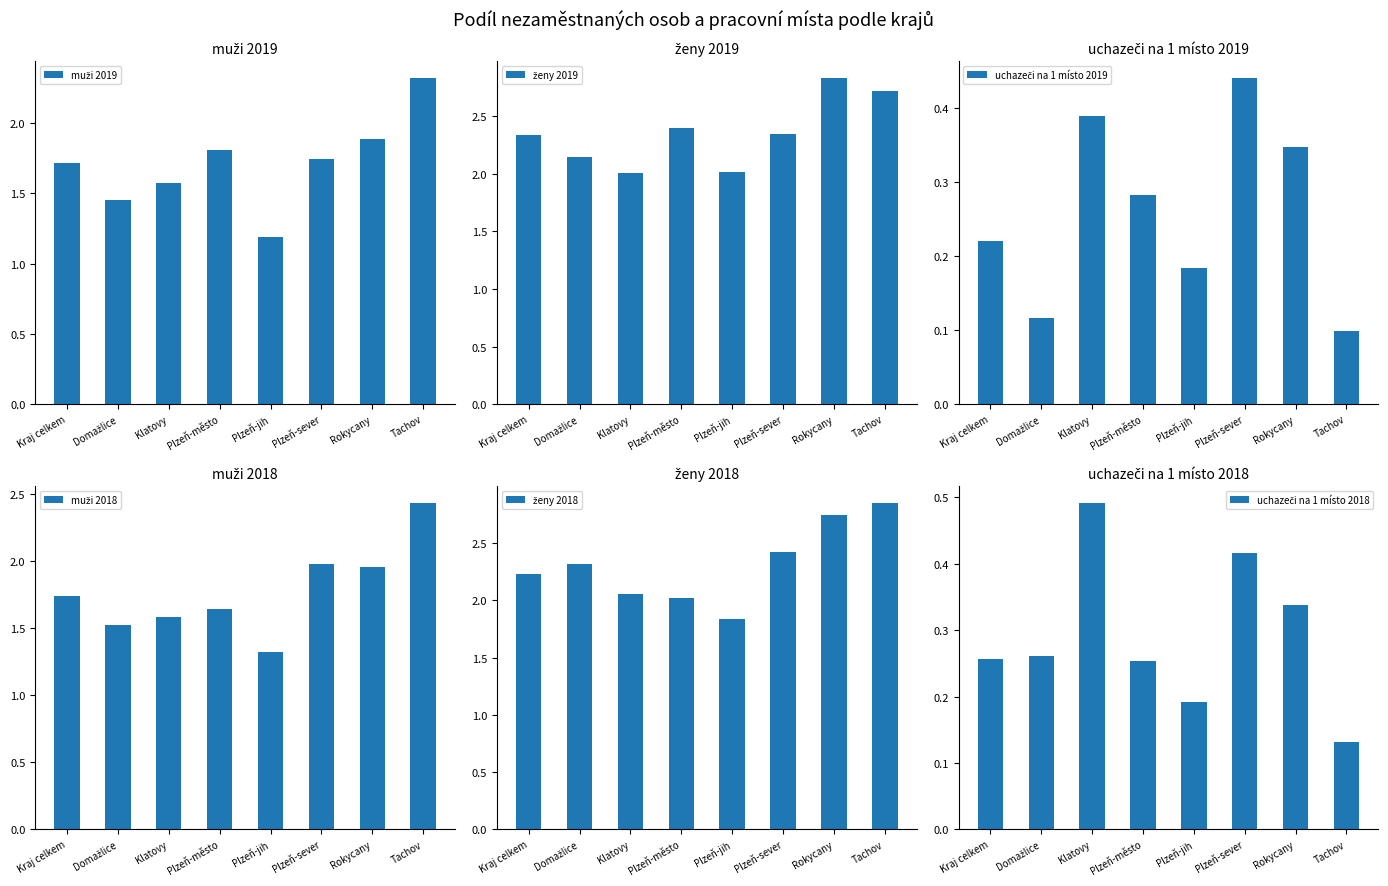

Are the bars horizontal?

No